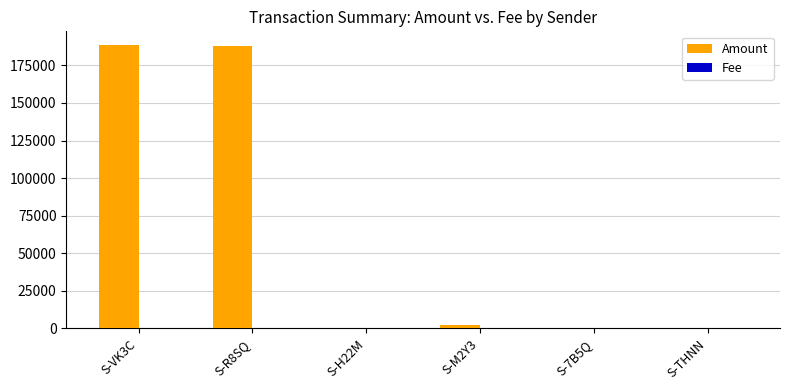

What is the greatest value displayed?

188252.5